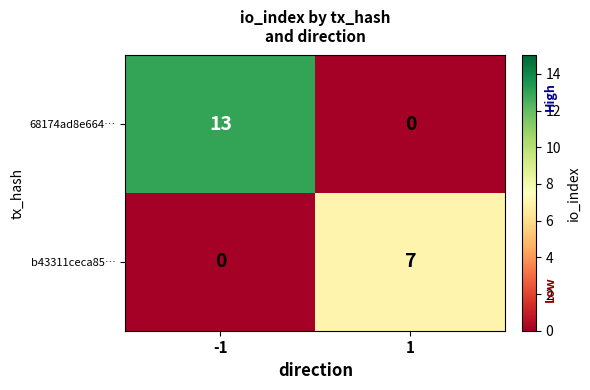

Which series has the widest spread of values?

68174ad8e664…